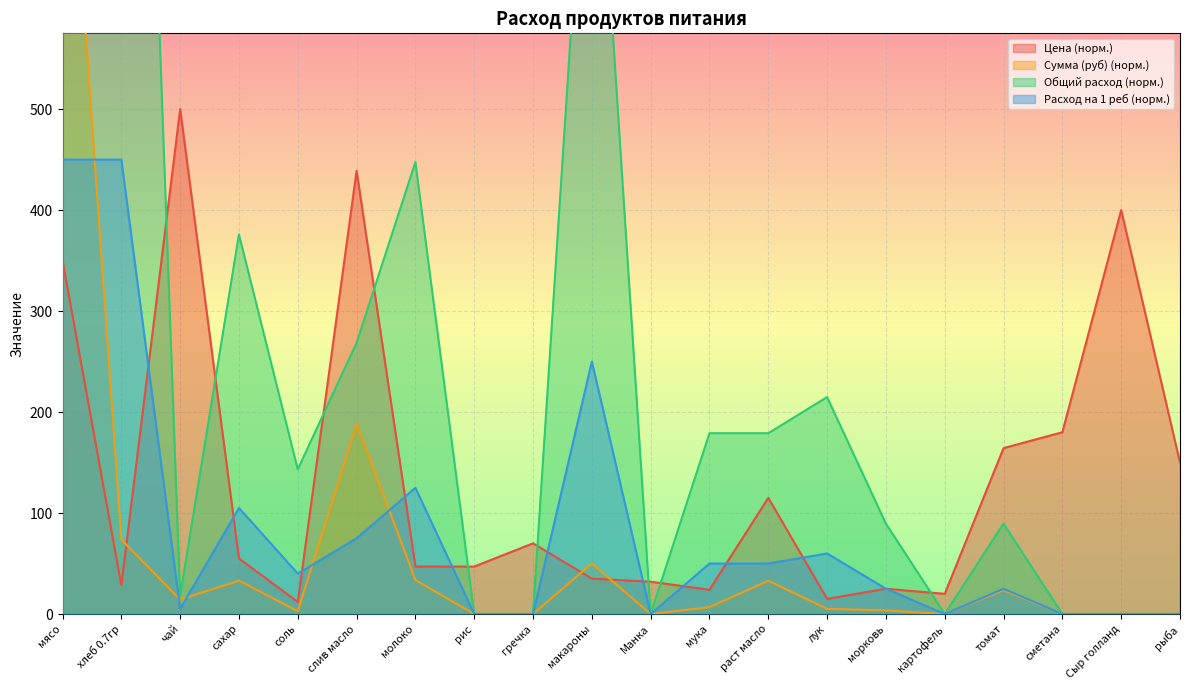

Reading left to right, list all the values displayed in this chart.

Цена: мясо=350.0	хлеб 0.7гр=28.6	чай=500.0	сахар=55.0	соль=12.0	слив масло=438.9	молоко=47.0	рис=47.0	гречка=70.0	макароны=35.0	Манка=32.0	мука=24.0	раст масло=115.0	лук=15.0	морковь=25.0	картофель=20.0	томат=164.3	сметана=180.0	Сыр голланд=400.0	рыба=150.0
Сумма (руб): мясо=902.2	хлеб 0.7гр=73.6	чай=14.3	сахар=33.1	соль=2.7	слив масло=188.5	молоко=33.7	рис=0.0	гречка=0.0	макароны=50.1	Манка=0.0	мука=6.9	раст масло=32.9	лук=5.2	морковь=3.6	картофель=0.0	томат=23.5	сметана=0.0	Сыр голланд=0.0	рыба=0.0
Общий расход: мясо=1611.0	хлеб 0.7гр=1611.0	чай=17.9	сахар=375.9	соль=143.2	слив масло=268.5	молоко=447.5	рис=0.0	гречка=0.0	макароны=895.0	Манка=0.0	мука=179.0	раст масло=179.0	лук=214.8	морковь=89.5	картофель=0.0	томат=89.5	сметана=0.0	Сыр голланд=0.0	рыба=0.0
Расход на 1 реб: мясо=450.0	хлеб 0.7гр=450.0	чай=5.0	сахар=105.0	соль=40.0	слив масло=75.0	молоко=125.0	рис=0.0	гречка=0.0	макароны=250.0	Манка=0.0	мука=50.0	раст масло=50.0	лук=60.0	морковь=25.0	картофель=0.0	томат=25.0	сметана=0.0	Сыр голланд=0.0	рыба=0.0